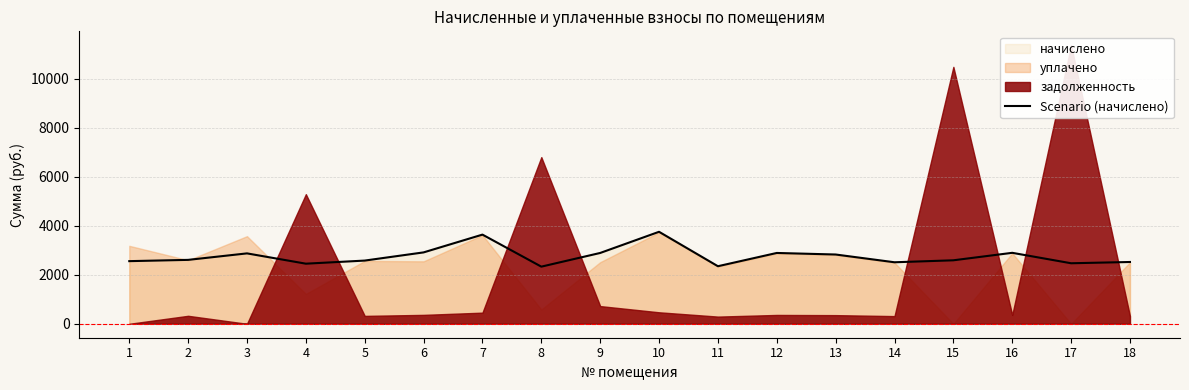

Rank the categories by value from highest to lowest.

10, 7, 6, 16, 9, 12, 3, 13, 2, 15, 5, 1, 18, 14, 17, 4, 11, 8